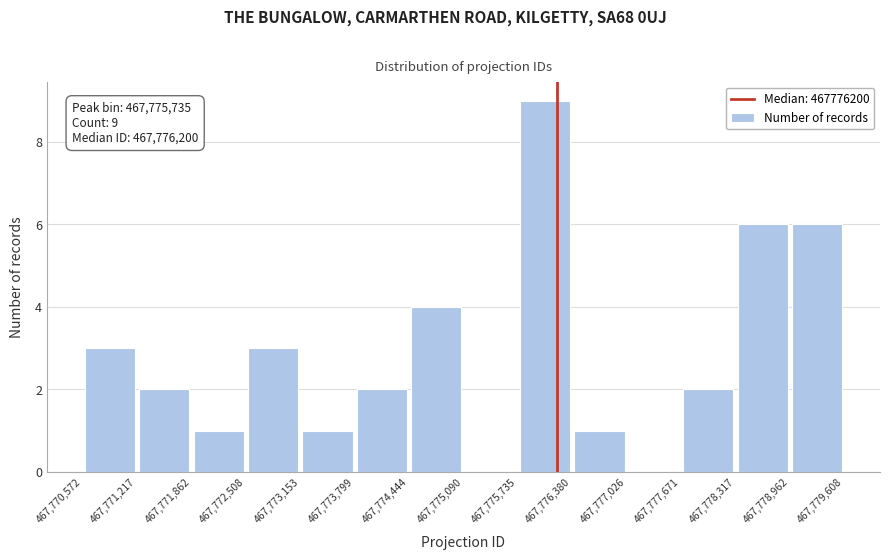

Which range on the x-axis has the tallest bar?

467,775,735 to 467,776,380